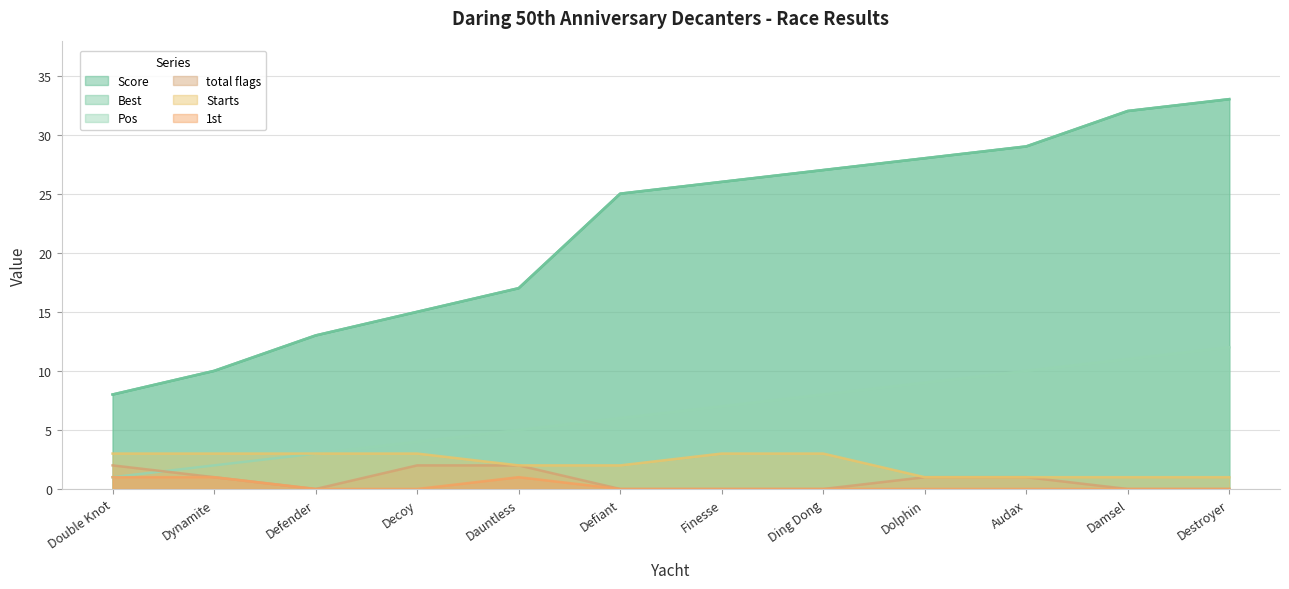

The Score series shows 19 at Audax. True or false?

False